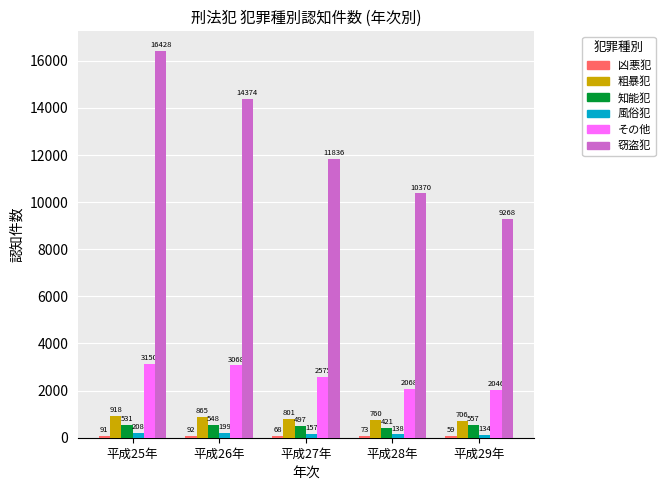

True or false: 粗暴犯 has a value of 865 at 平成26年.

True